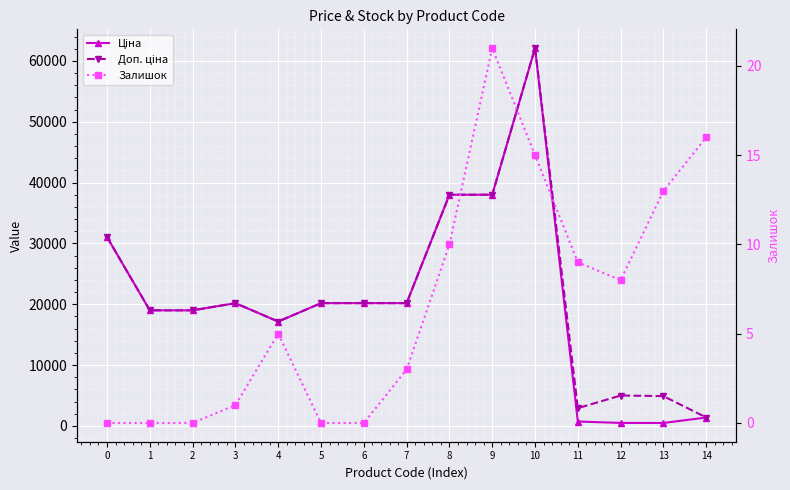

How many data points in Ціна are above 20185?

8